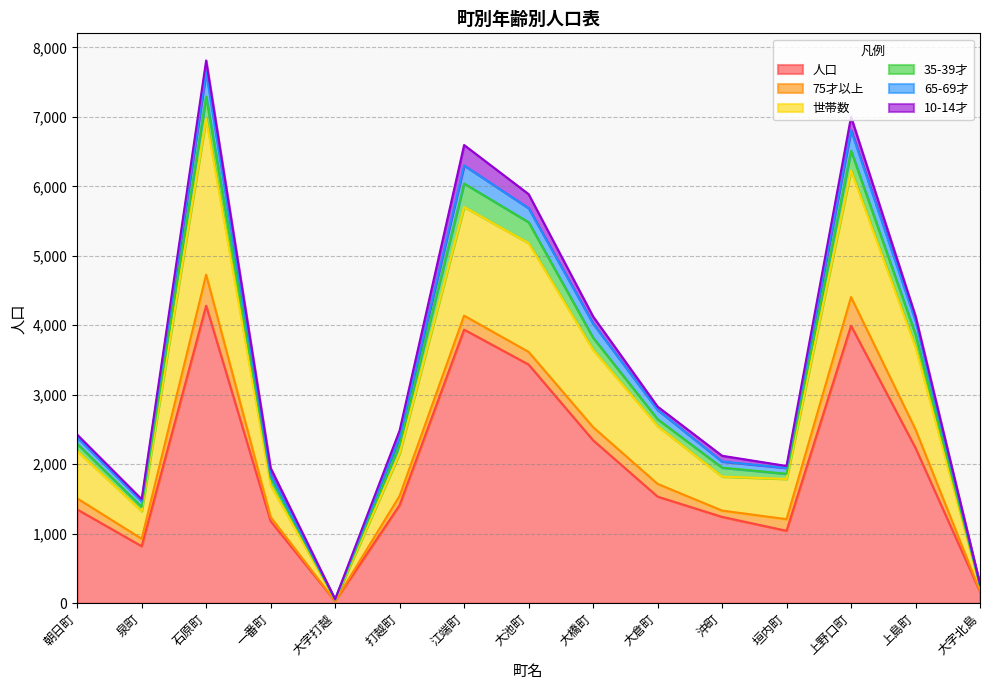

What is the highest value of the 人口 series?

4282